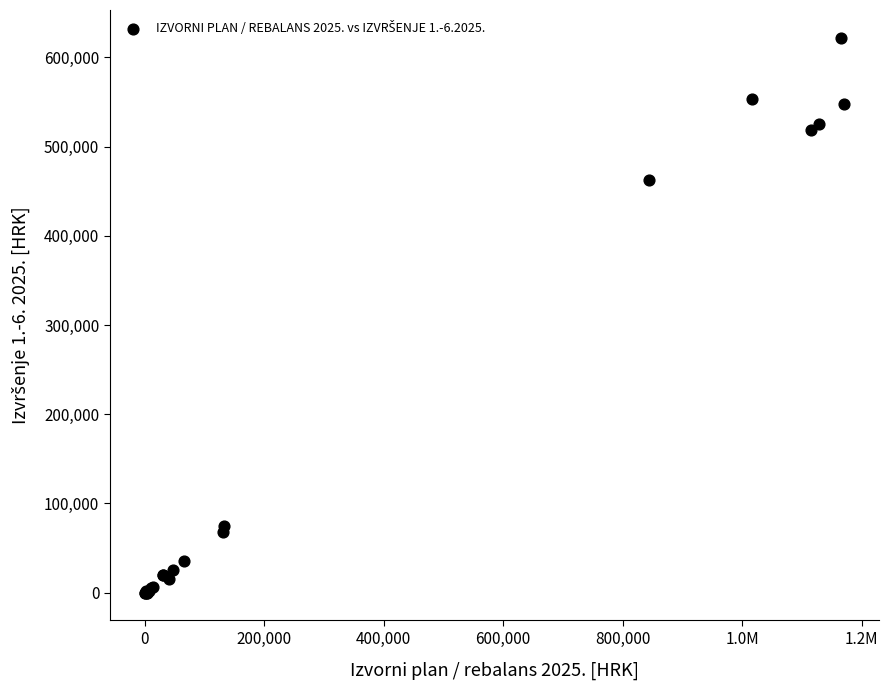

What Y value in the scatter plot is closest to 311020?

462723.0